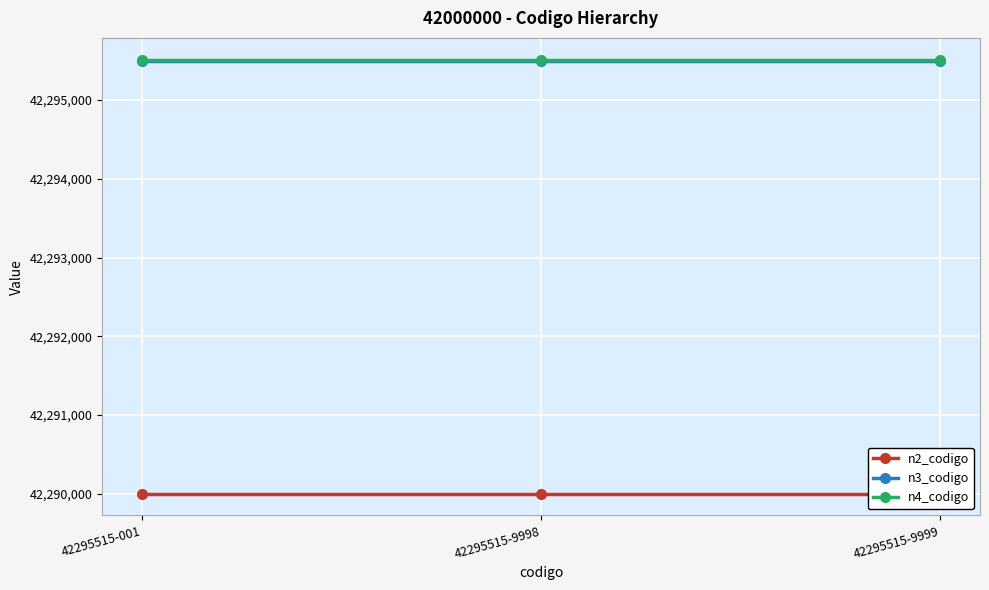

Between 42295515-9999 and 42295515-001, which is larger?

42295515-9999